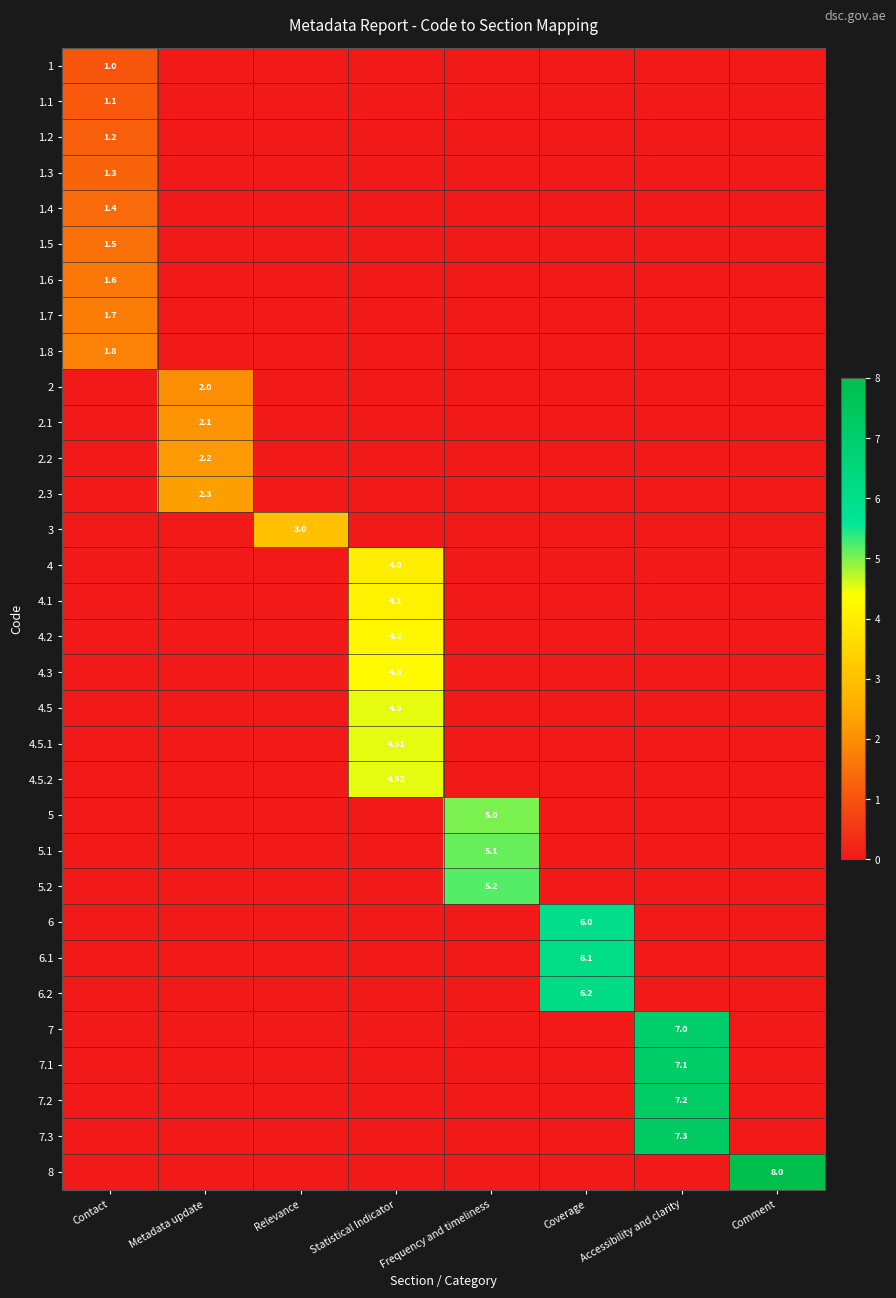

Which has a higher value, Relevance or Accessibility and clarity?

Relevance